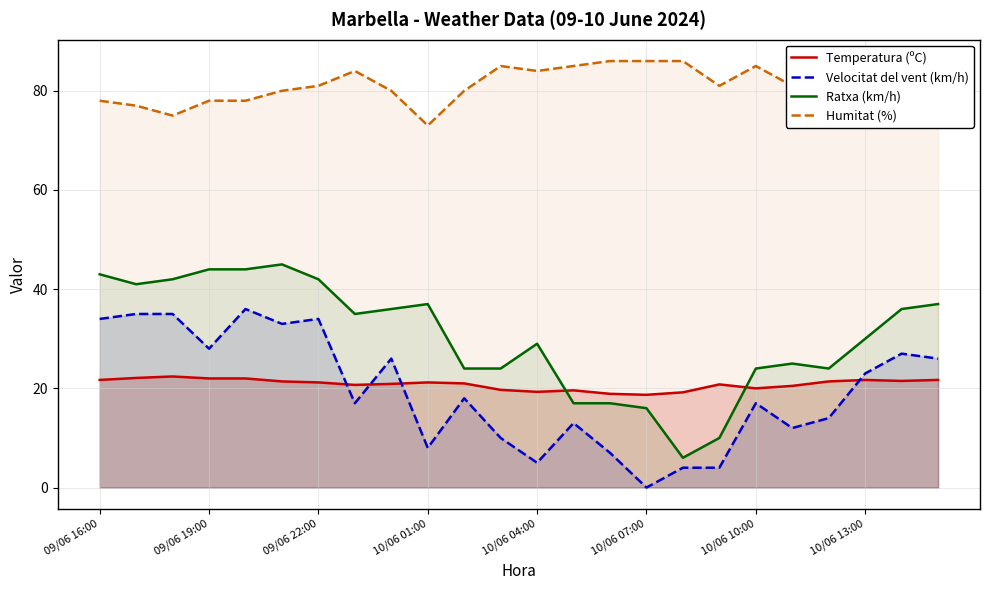

What is the total value across all series at 8?

162.9